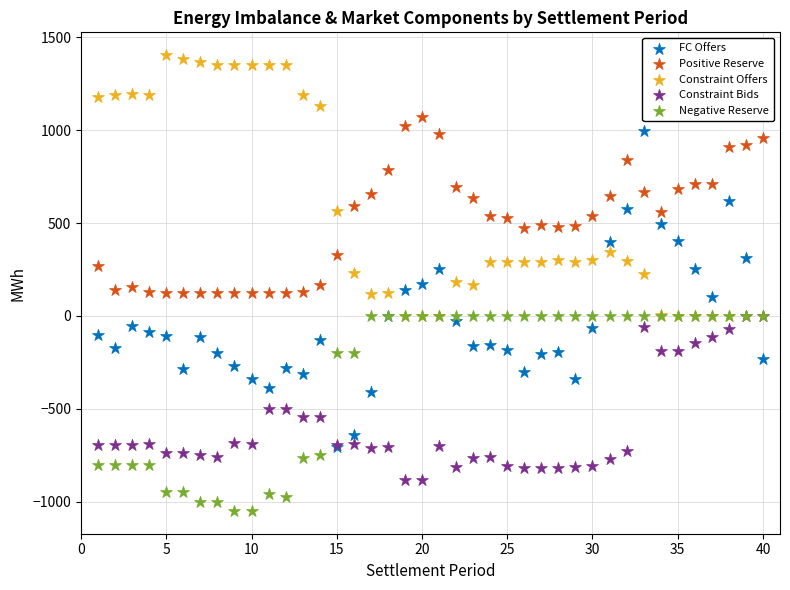

What are all the series names shown in the legend?

FC Offers, Positive Reserve, Constraint Offers, Constraint Bids, Negative Reserve